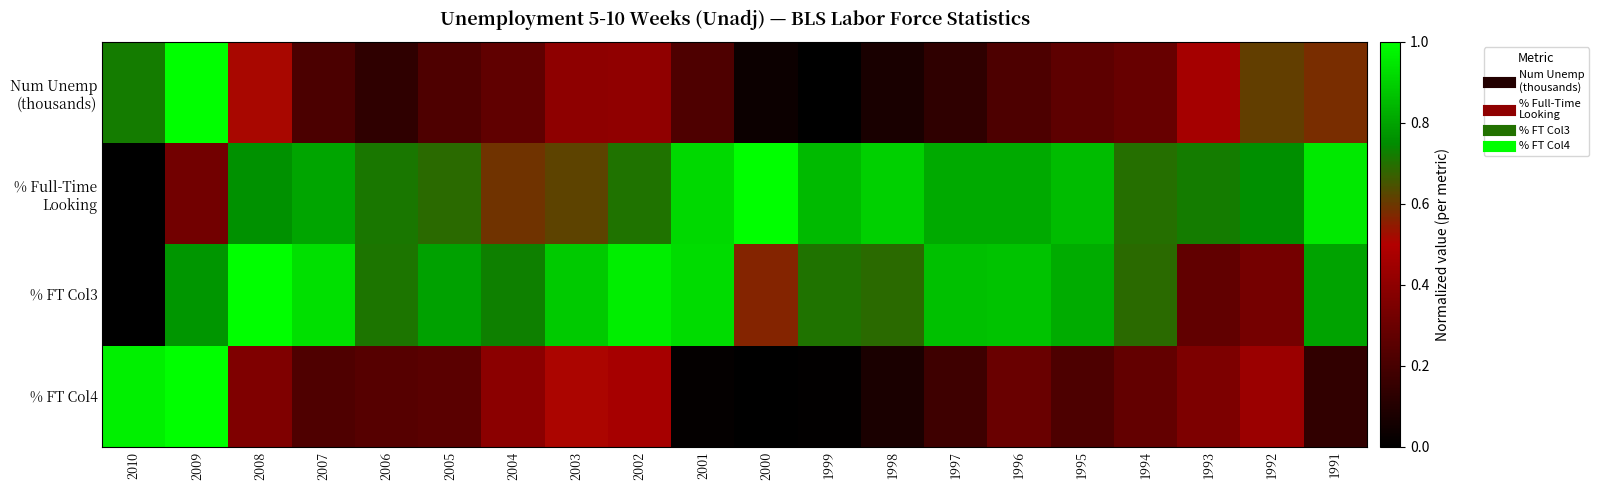

Which series has the largest total across all categories?

% Full-Time Looking